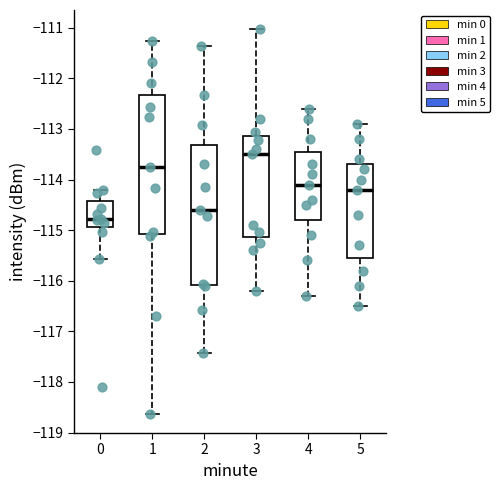

Which box has the highest median line?

3